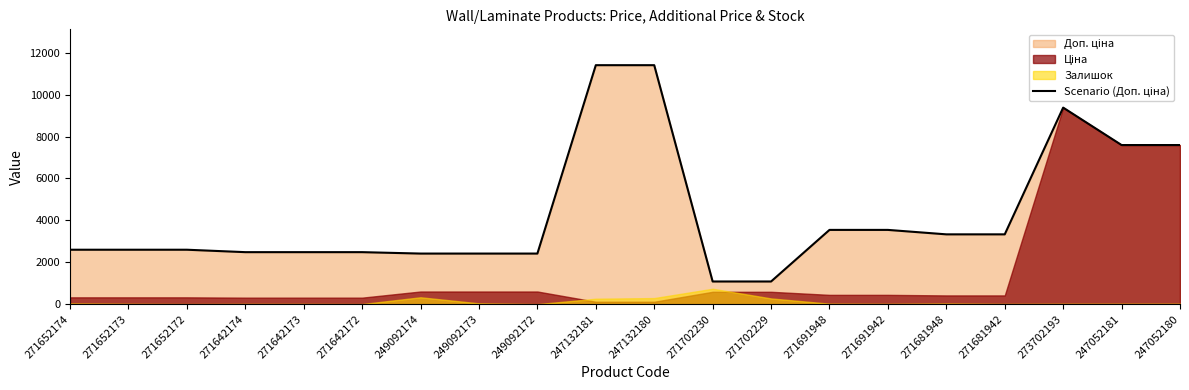

What is the greatest value displayed?

11410.0